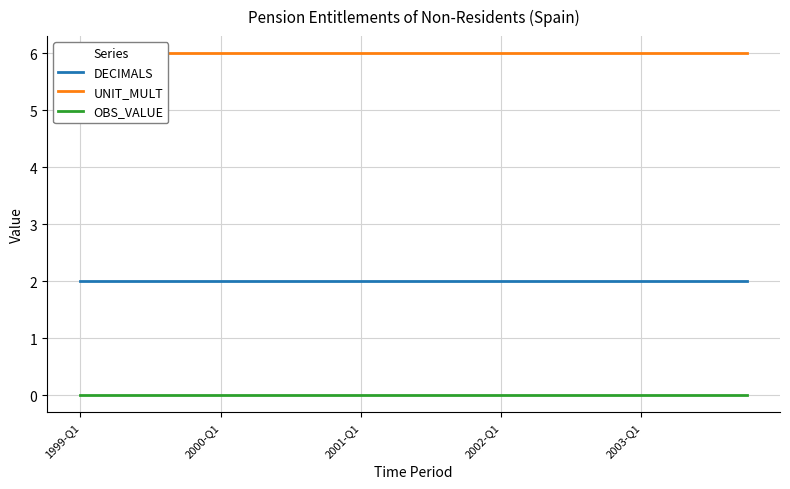

Does the chart have visible grid lines?

Yes